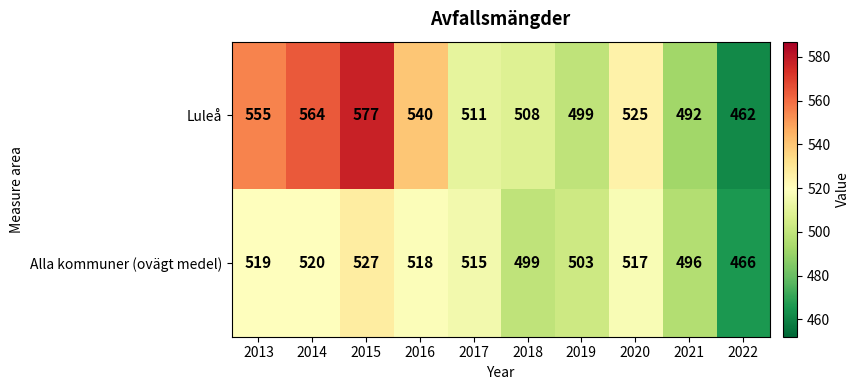

True or false: Luleå has a value of 462 at 2022.

True